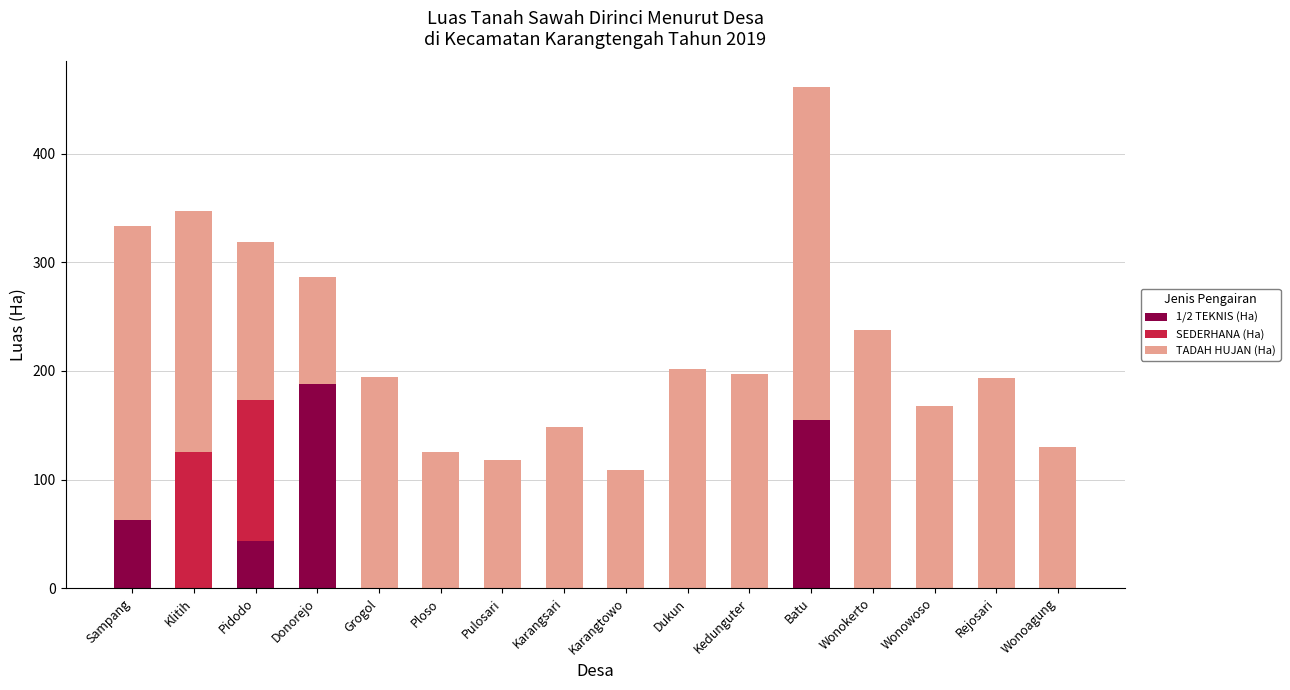

What is the maximum value for 1/2 TEKNIS (Ha)?

188.4